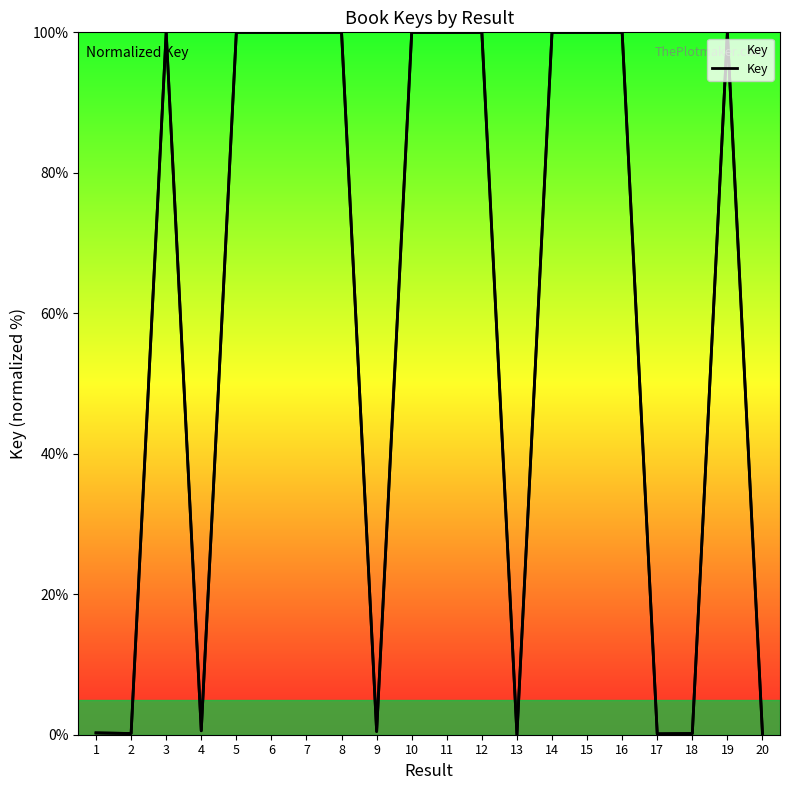

Where is the first local minimum?

2